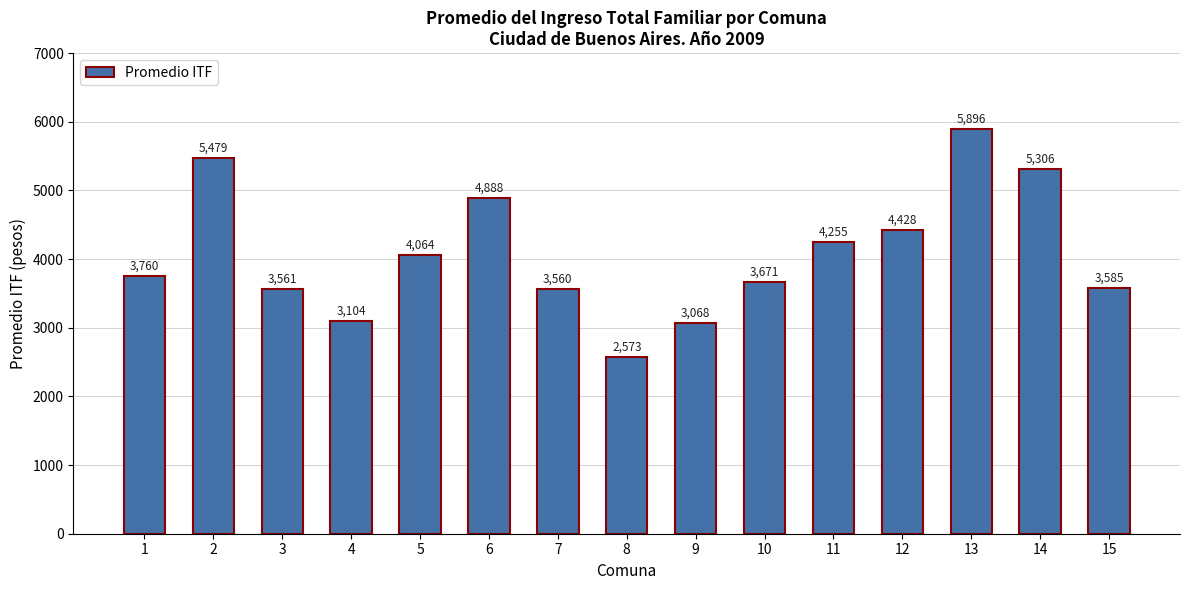

Which has a higher value, 7 or 12?

12